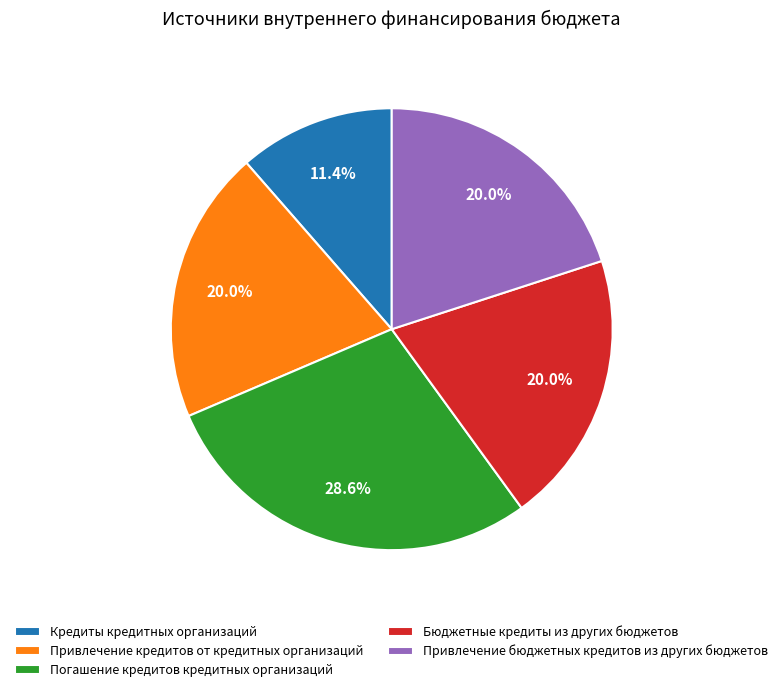

Is Привлечение бюджетных кредитов из других бюджетов the majority of the pie?

No